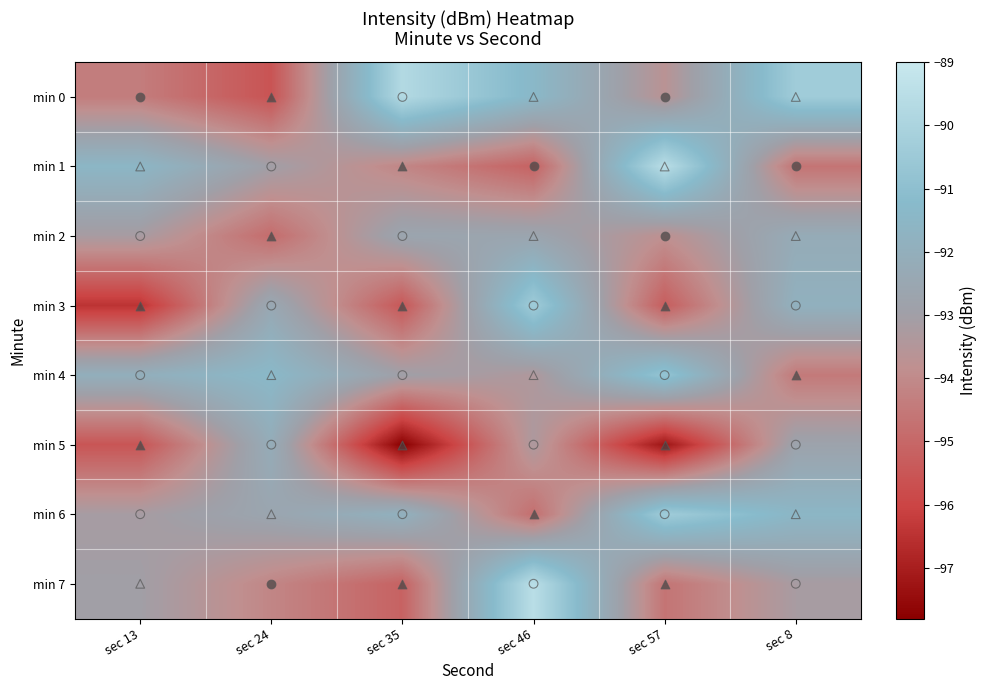

Reading left to right, transcribe all the data shown in this chart.

min 0: sec 13=-94.4	sec 24=-95.6	sec 35=-89.7	sec 46=-91.4	sec 57=-93.7	sec 8=-90.4
min 1: sec 13=-91.5	sec 24=-93.0	sec 35=-94.1	sec 46=-95.1	sec 57=-89.5	sec 8=-94.6
min 2: sec 13=-93.2	sec 24=-94.9	sec 35=-92.6	sec 46=-92.6	sec 57=-93.8	sec 8=-92.2
min 3: sec 13=-96.5	sec 24=-92.4	sec 35=-95.5	sec 46=-90.4	sec 57=-95.3	sec 8=-91.9
min 4: sec 13=-92.0	sec 24=-91.4	sec 35=-93.0	sec 46=-93.4	sec 57=-90.7	sec 8=-94.5
min 5: sec 13=-95.5	sec 24=-92.2	sec 35=-97.8	sec 46=-93.3	sec 57=-97.3	sec 8=-92.8
min 6: sec 13=-93.2	sec 24=-92.6	sec 35=-91.9	sec 46=-94.8	sec 57=-90.4	sec 8=-91.5
min 7: sec 13=-93.0	sec 24=-94.1	sec 35=-95.1	sec 46=-89.5	sec 57=-94.6	sec 8=-93.2